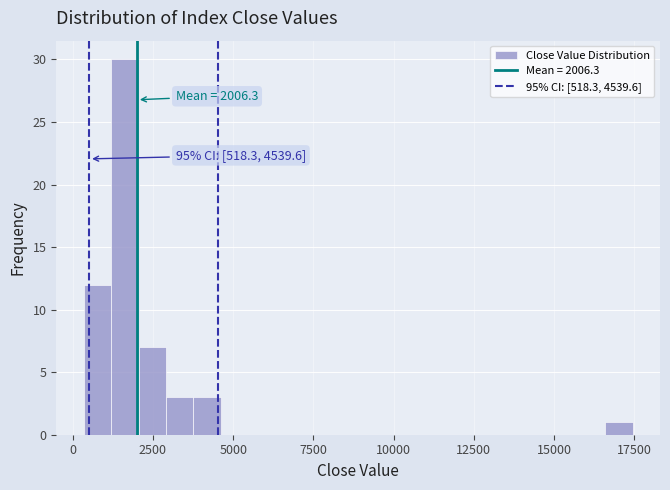

Around what value on the x-axis is the tallest bar? Give the approximate position of its centre, as read against the axis.

1500